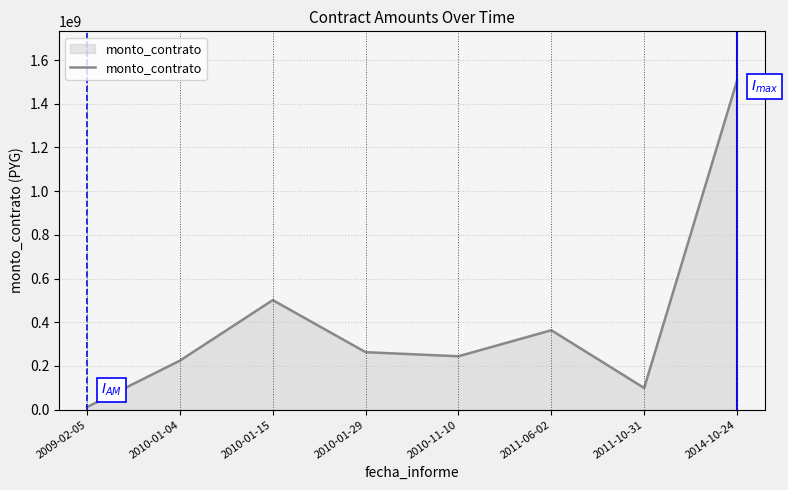

At which label is the value closest to 758902000?

2010-01-15